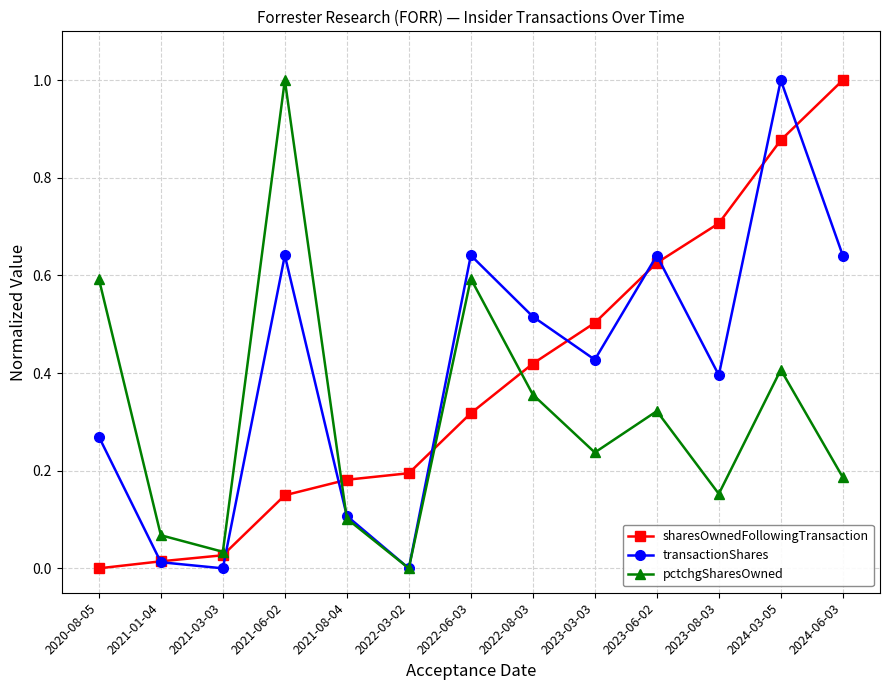

At which category is the sum across all series the highest?

2024-03-05